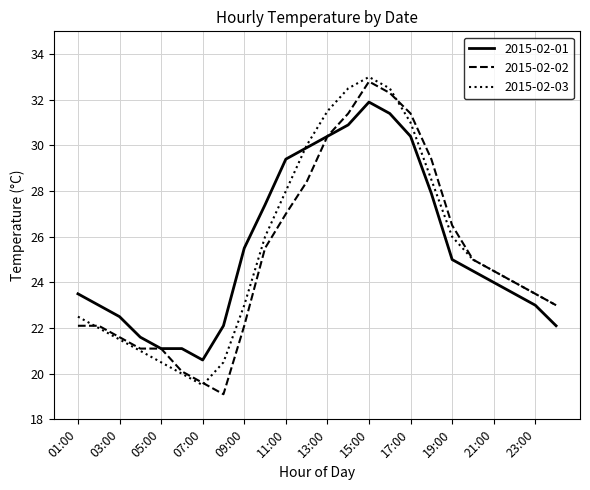

In 2015-02-03, how many points are higher than both neighbors (excluding endpoints)?

1